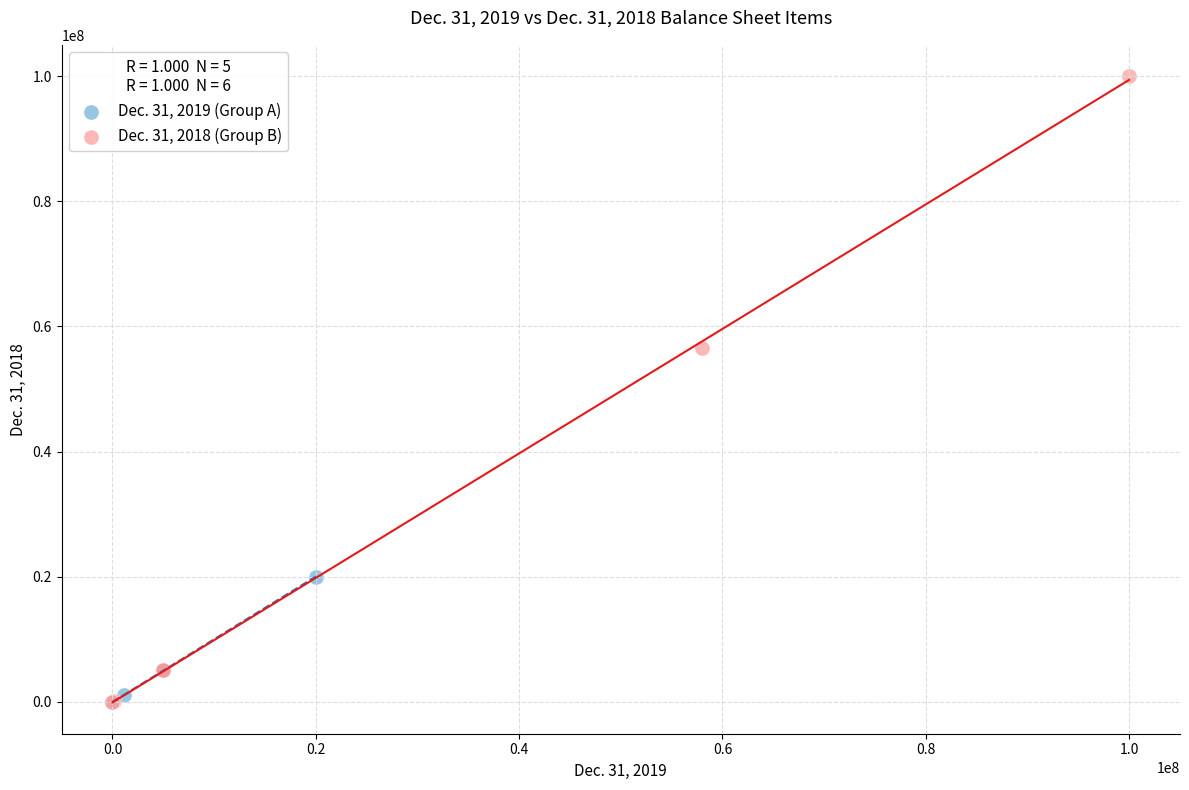

Which series has the largest Y range (max minus min)?

Dec. 31, 2018 (Group B)